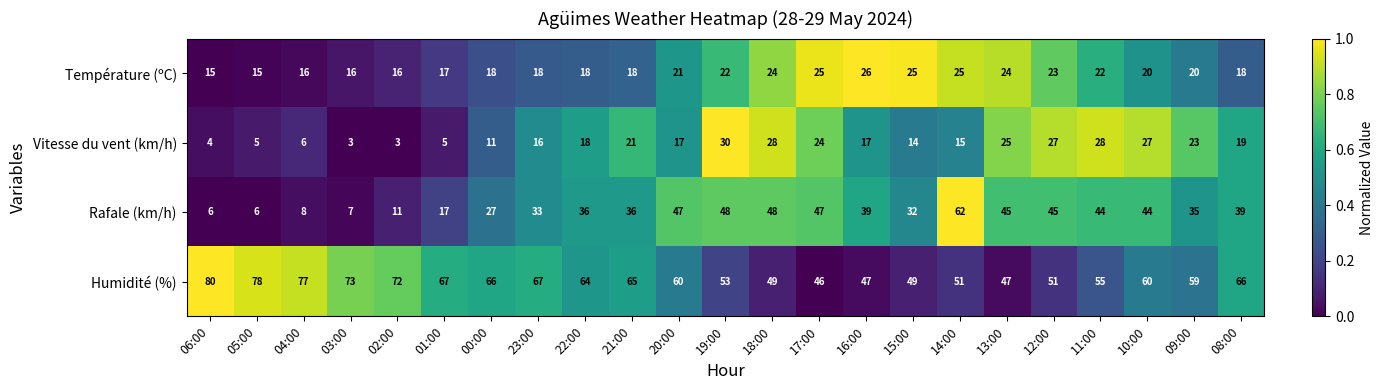

List the series in order of their peak value, highest first.

Humidité (%), Rafale (km/h), Vitesse du vent (km/h), Température (ºC)